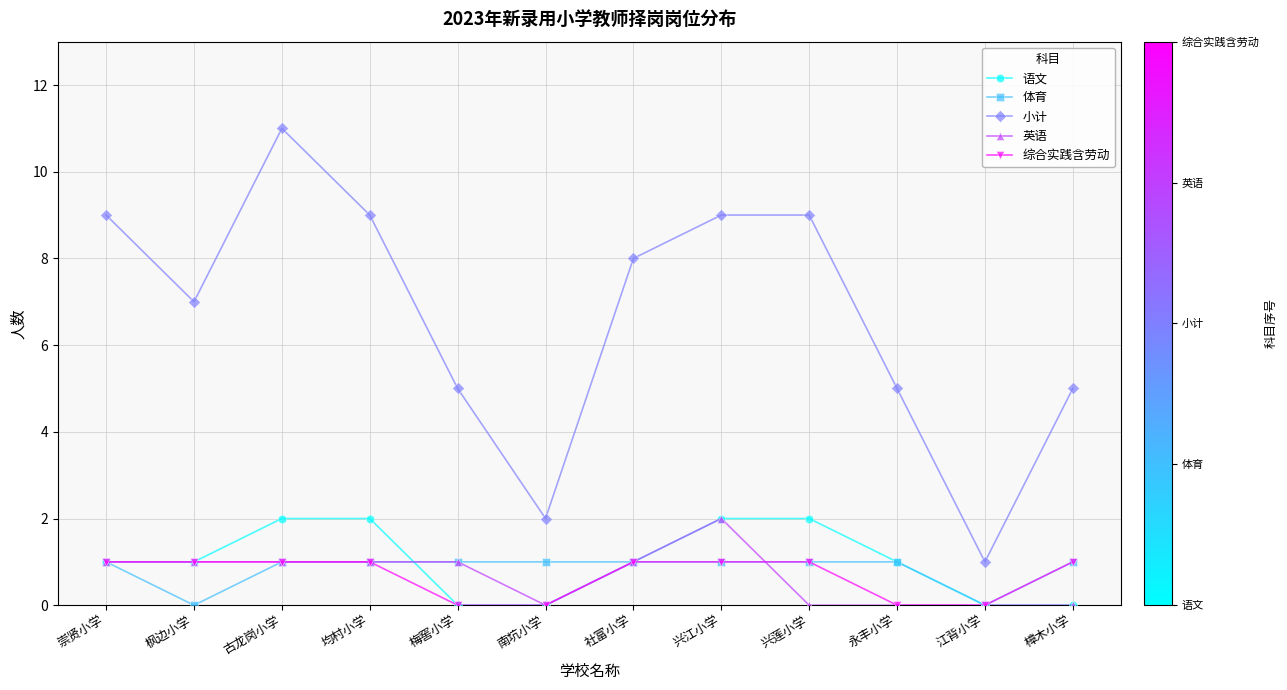

Which series changed the most between 崇贤小学 and 梅窖小学?

小计